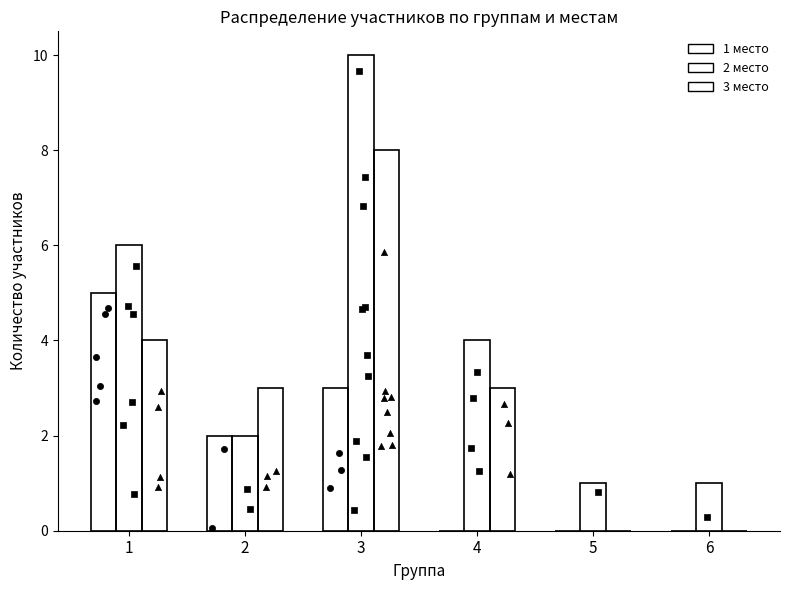

Which series contains the highest Y value?

2 место